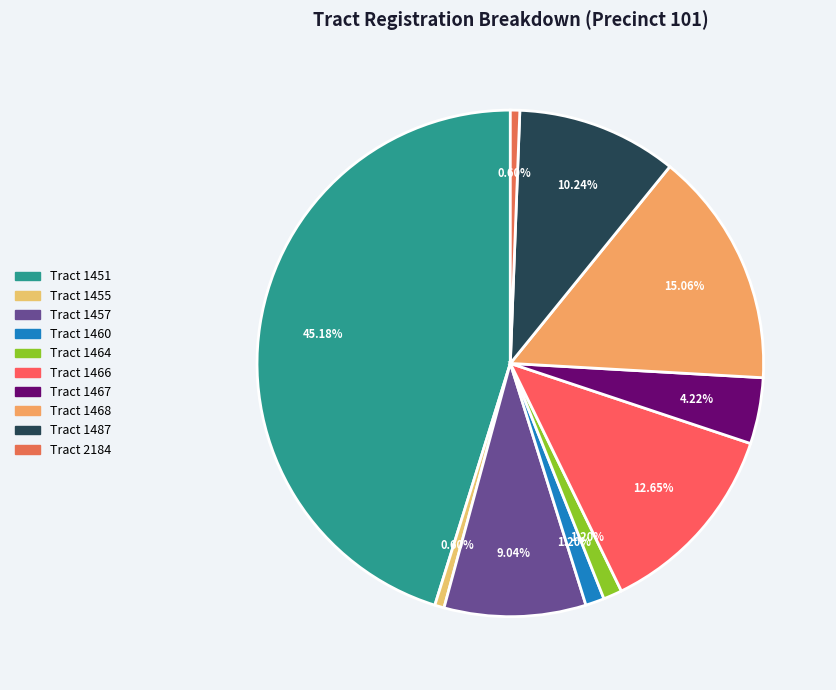

How many segments does this pie chart have?

10